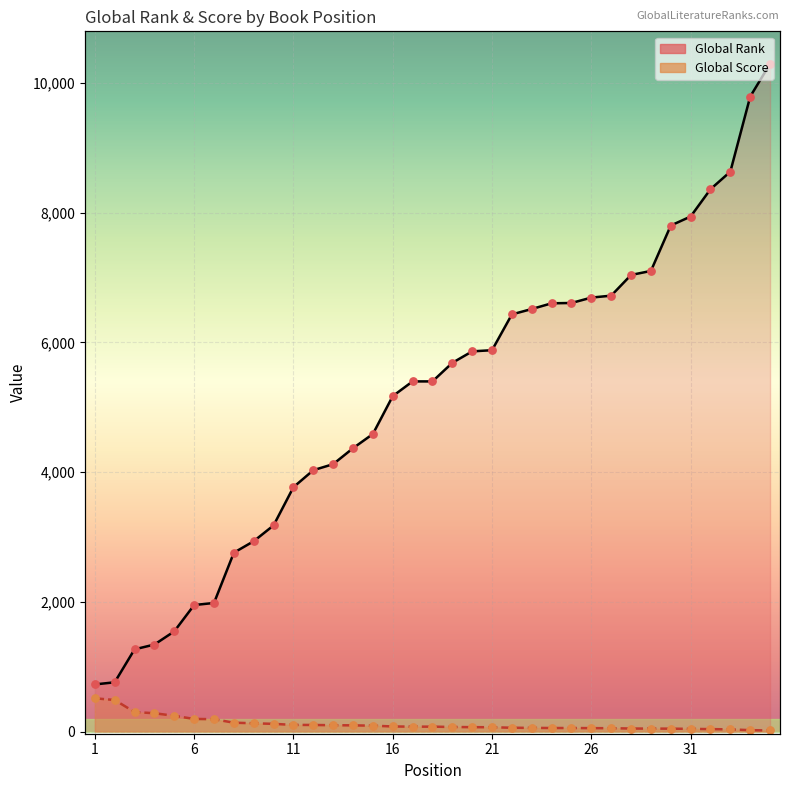

What are all the series names shown in the legend?

Global Rank, Global Score